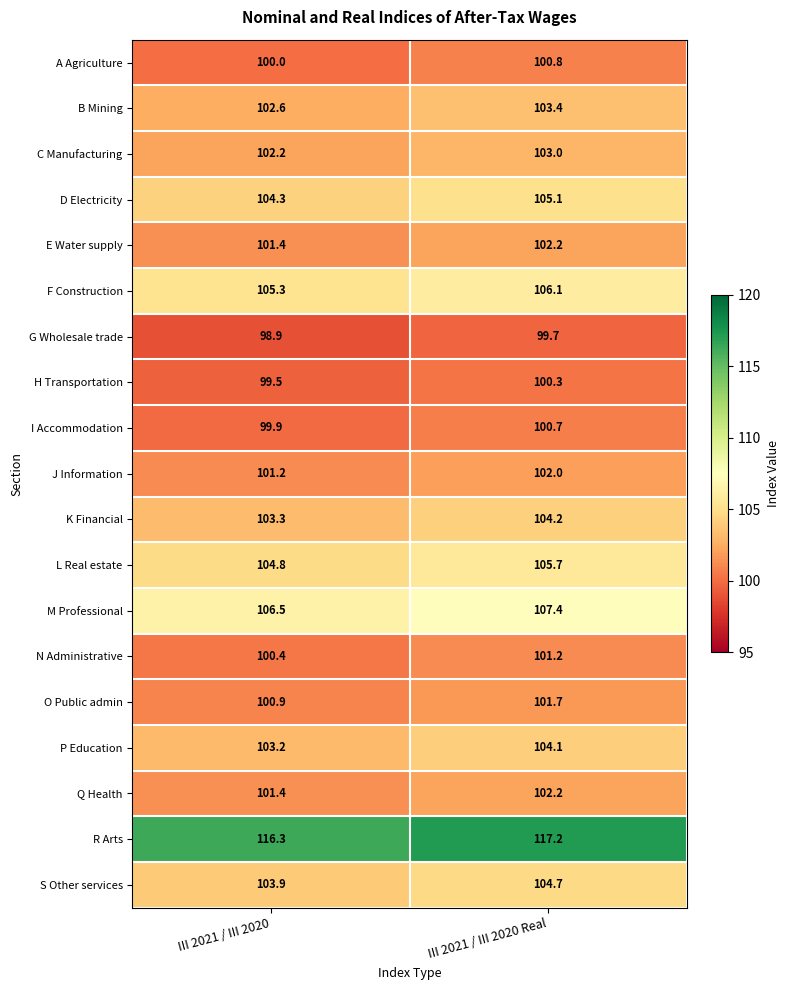

Which series has the largest total across all categories?

R Arts